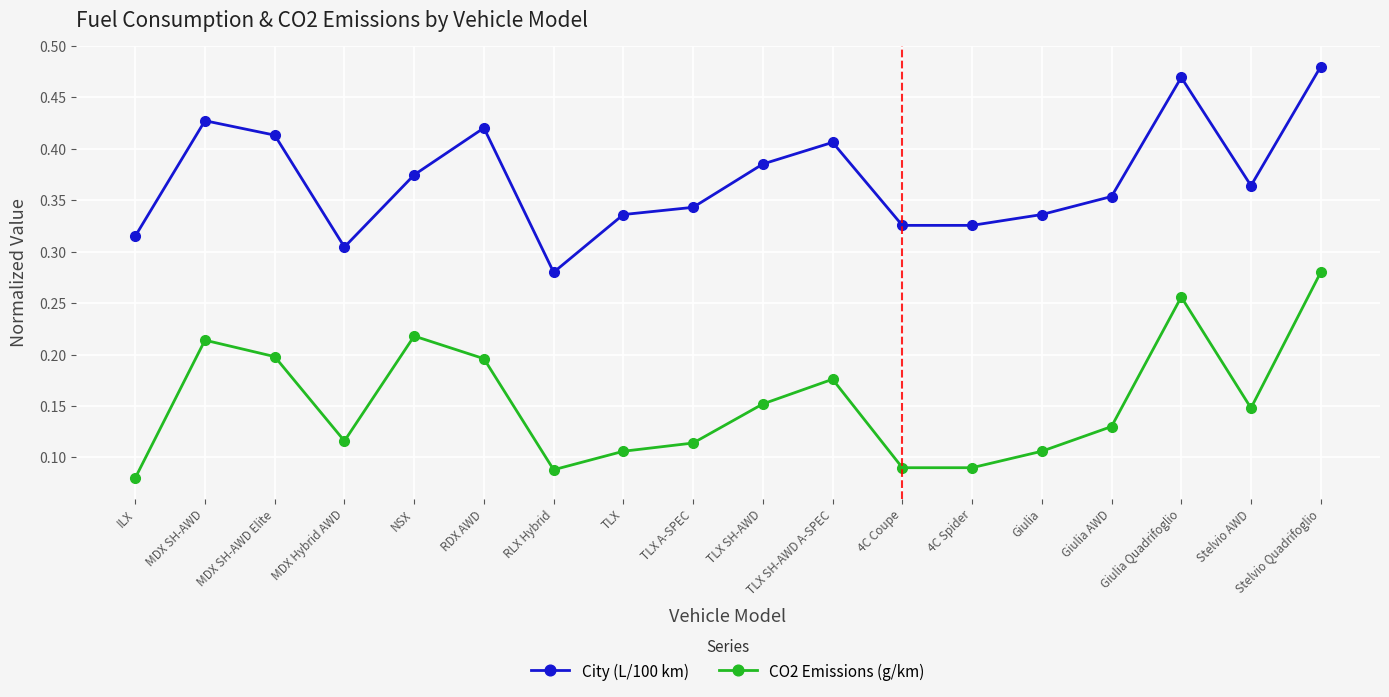

True or false: City (L/100 km) and CO2 Emissions (g/km) intersect in this chart.

False